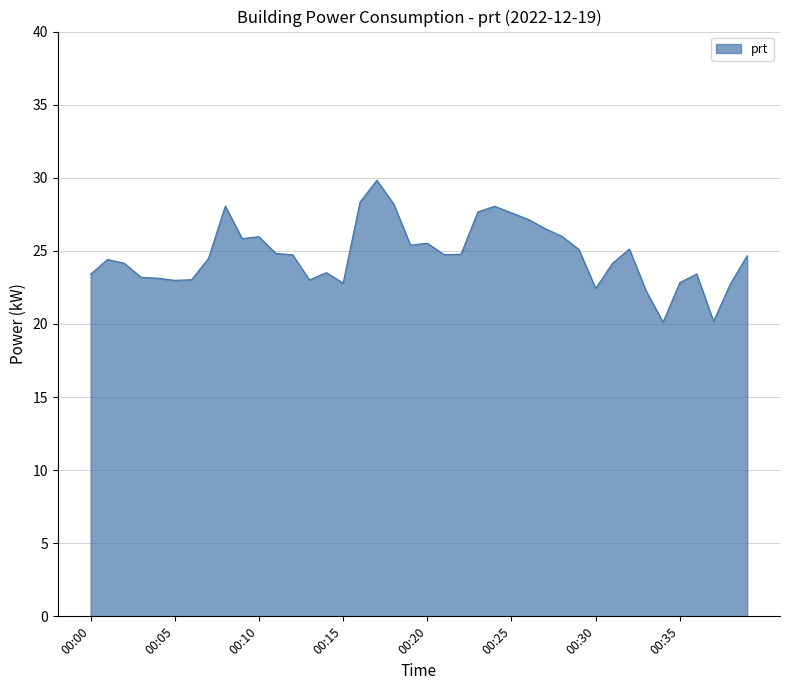

What is the smallest value displayed?

20.1